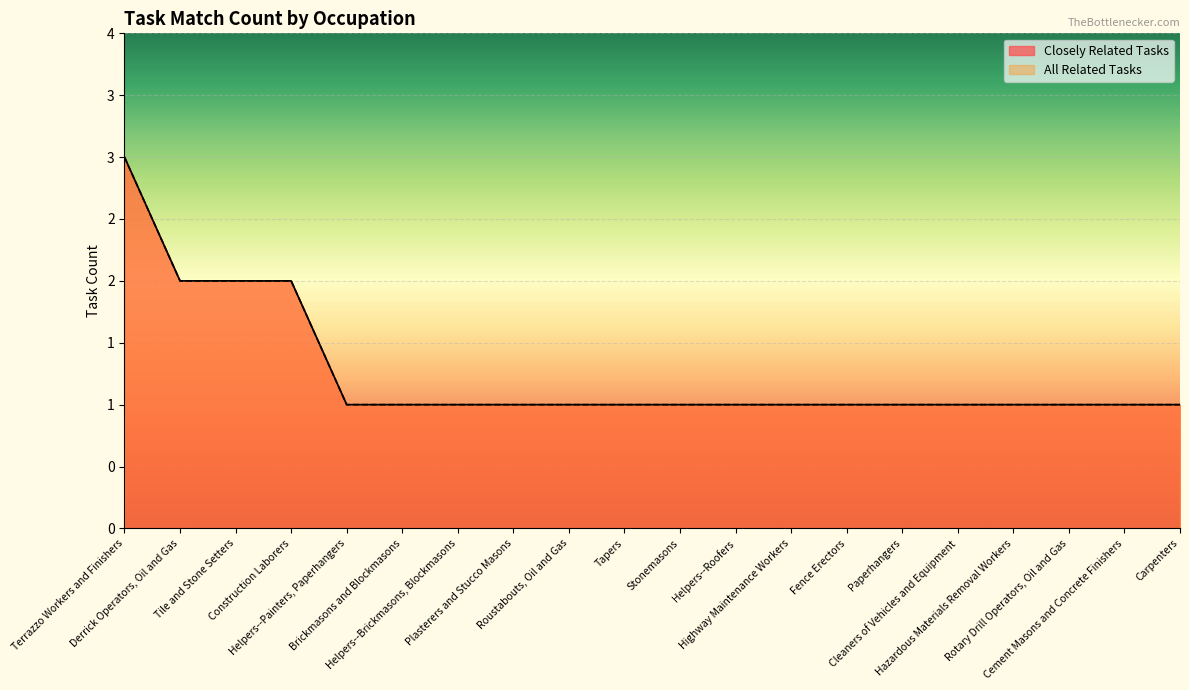

True or false: Closely Related Tasks has more than 2 points higher than both neighbors.

False